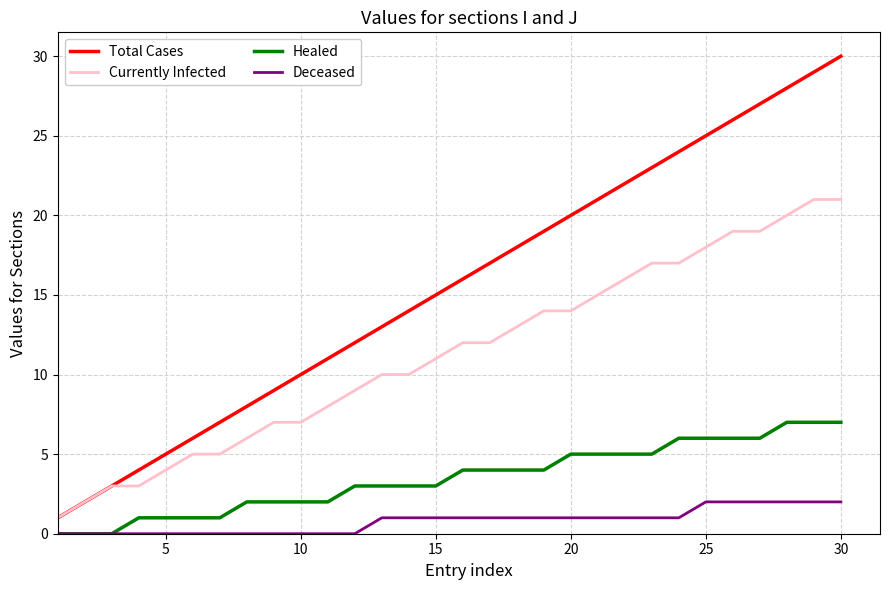

Rank the series by their maximum value, from highest to lowest.

Total Cases, Currently Infected, Healed, Deceased